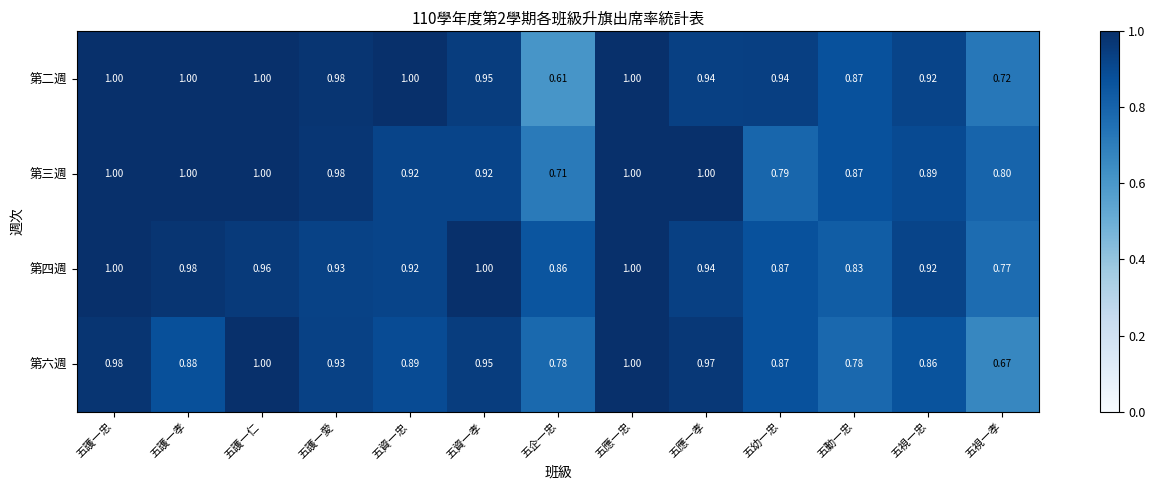

Where is 第四週 nearest to the value 0?

五視一孝